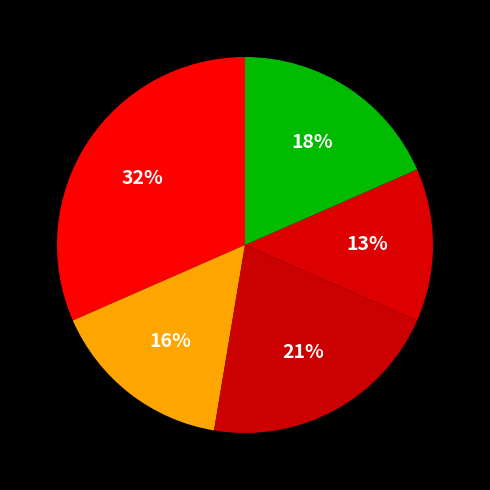

Count the number of slices in the pie.

5